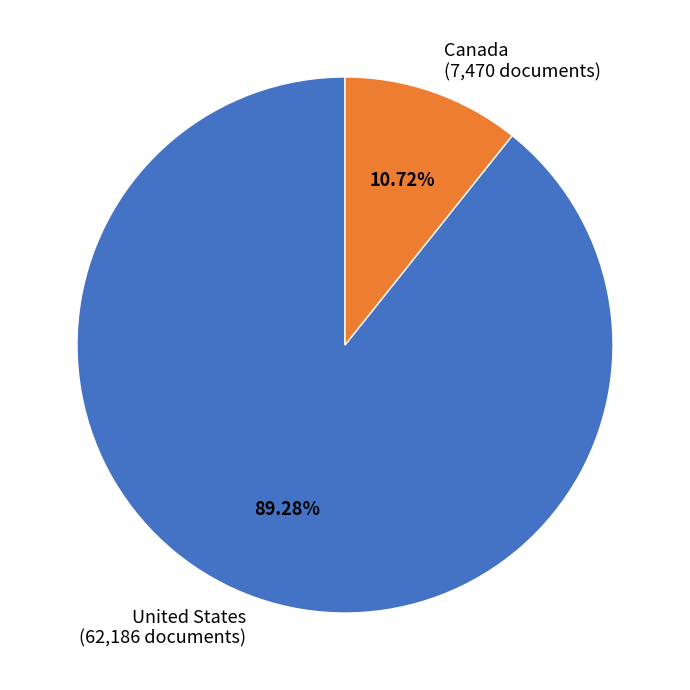

Count the number of slices in the pie.

2